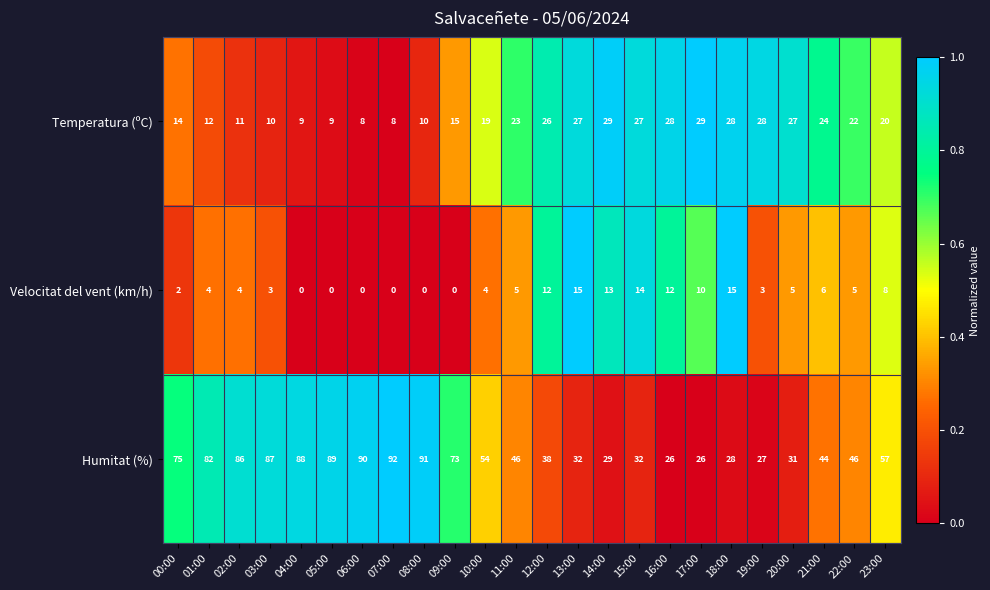

What is the greatest value displayed?

92